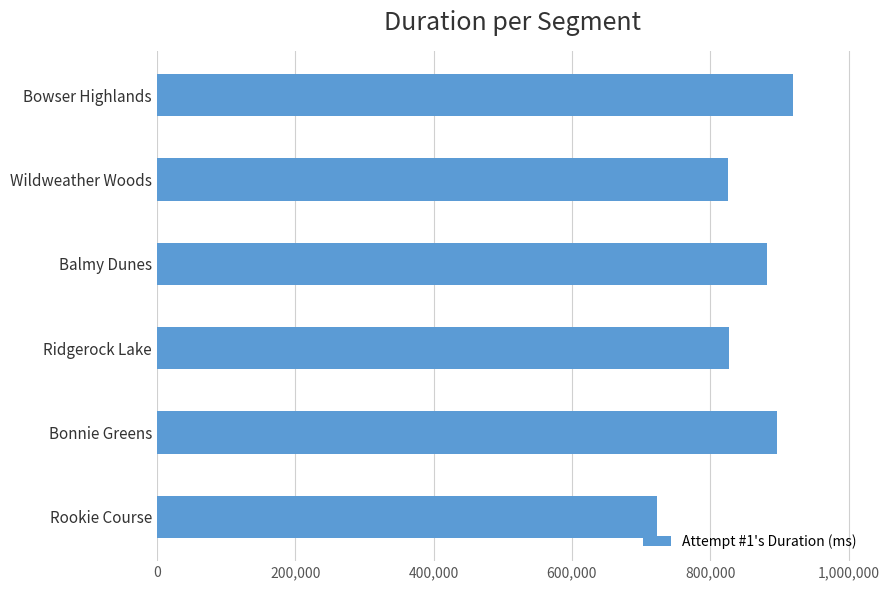

What is the maximum value shown in the chart?

918932